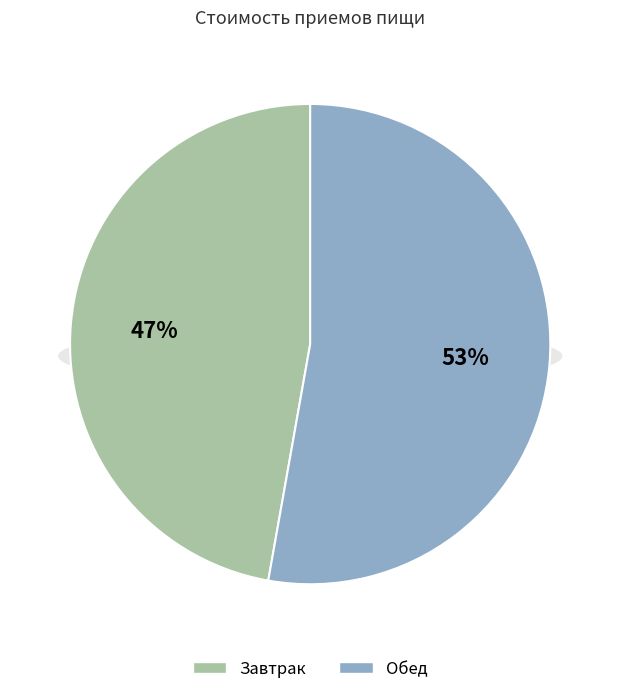

Combined, do Обед and Завтрак account for over 50%?

Yes